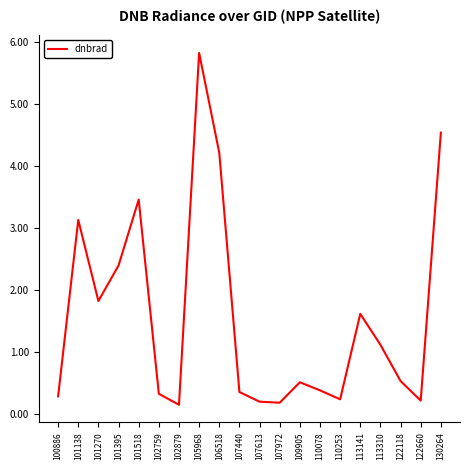

Reading left to right, what are all the values shown in this chart?

100886=0.3	101138=3.1	101270=1.8	101395=2.4	101518=3.5	102759=0.3	102879=0.1	105968=5.8	106518=4.2	107440=0.4	107613=0.2	107972=0.2	109905=0.5	110078=0.4	110253=0.2	113141=1.6	113310=1.1	122118=0.5	122660=0.2	130264=4.5